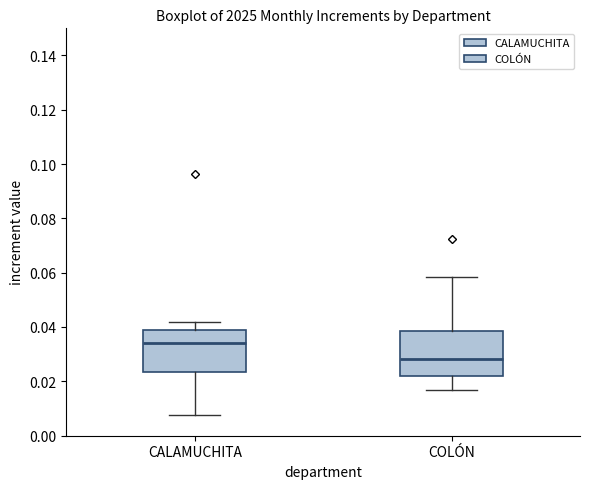

Reading left to right, read every box against the y-axis: the position of its median line, the range the box covers, and the ends of its whiskers. The values are not printed on the chart, so give them approximately, as read against the axis.

CALAMUCHITA: median 0.034, box 0.024 to 0.038, whiskers 0.008 to 0.042
COLÓN: median 0.028, box 0.022 to 0.038, whiskers 0.016 to 0.058